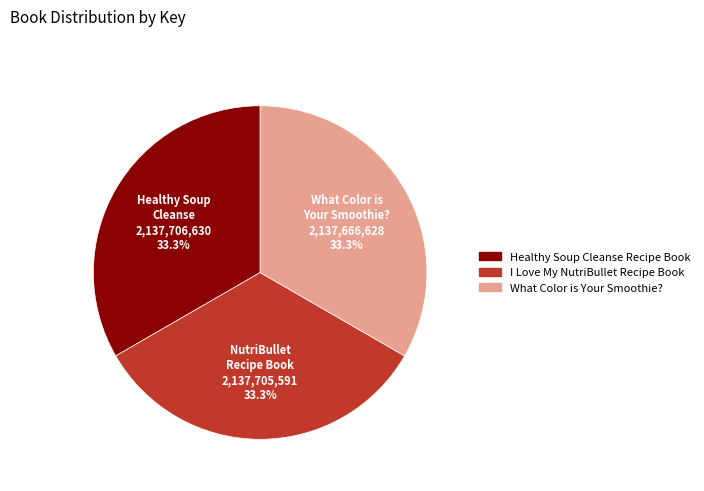

Count the number of slices in the pie.

3